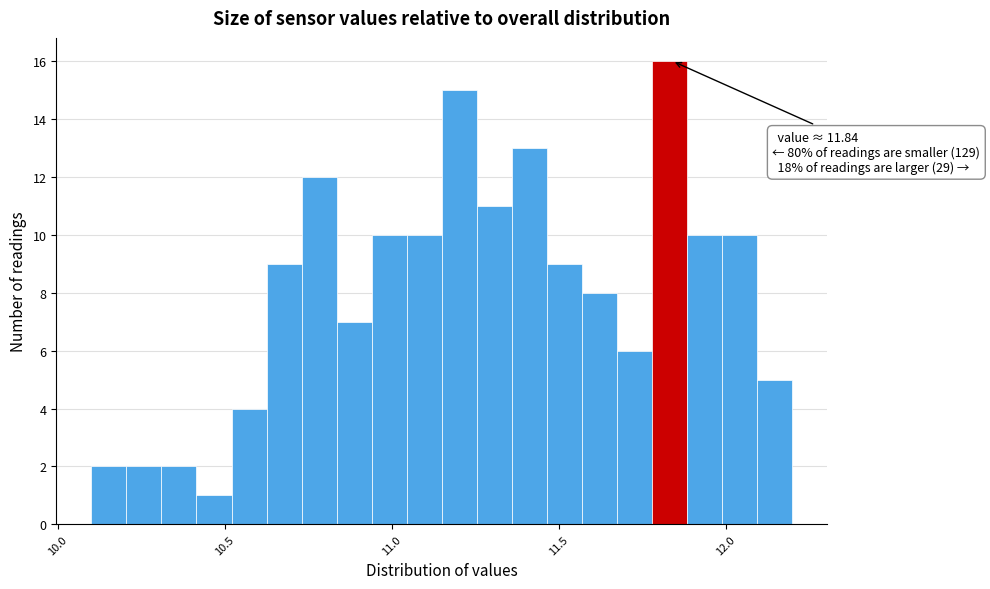

Around what value on the x-axis is the tallest bar? Give the approximate position of its centre, as read against the axis.

11.85